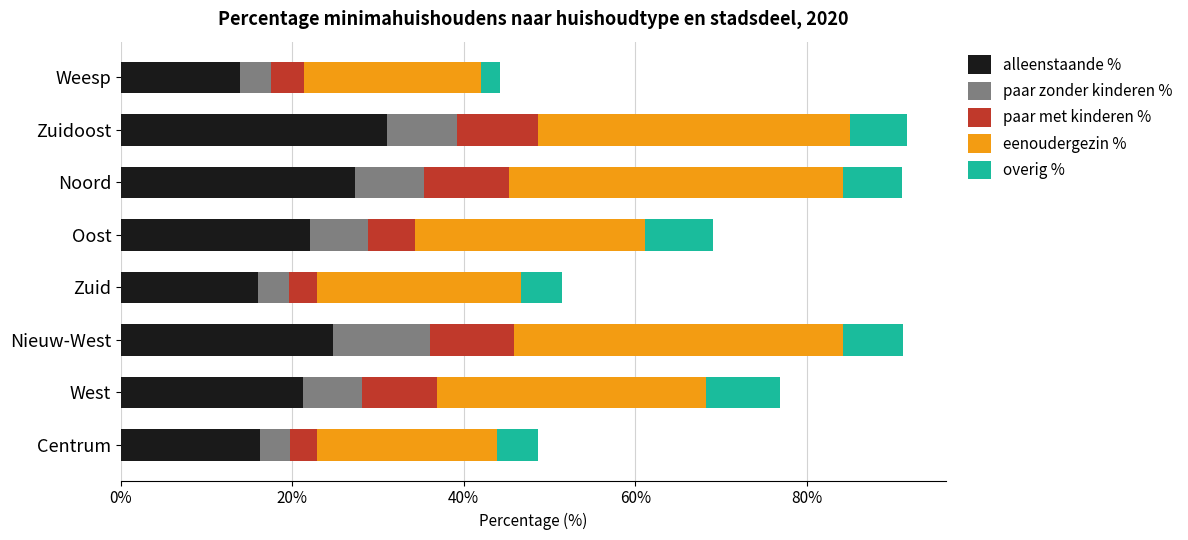

What is the highest value of the alleenstaande % series?

31.0